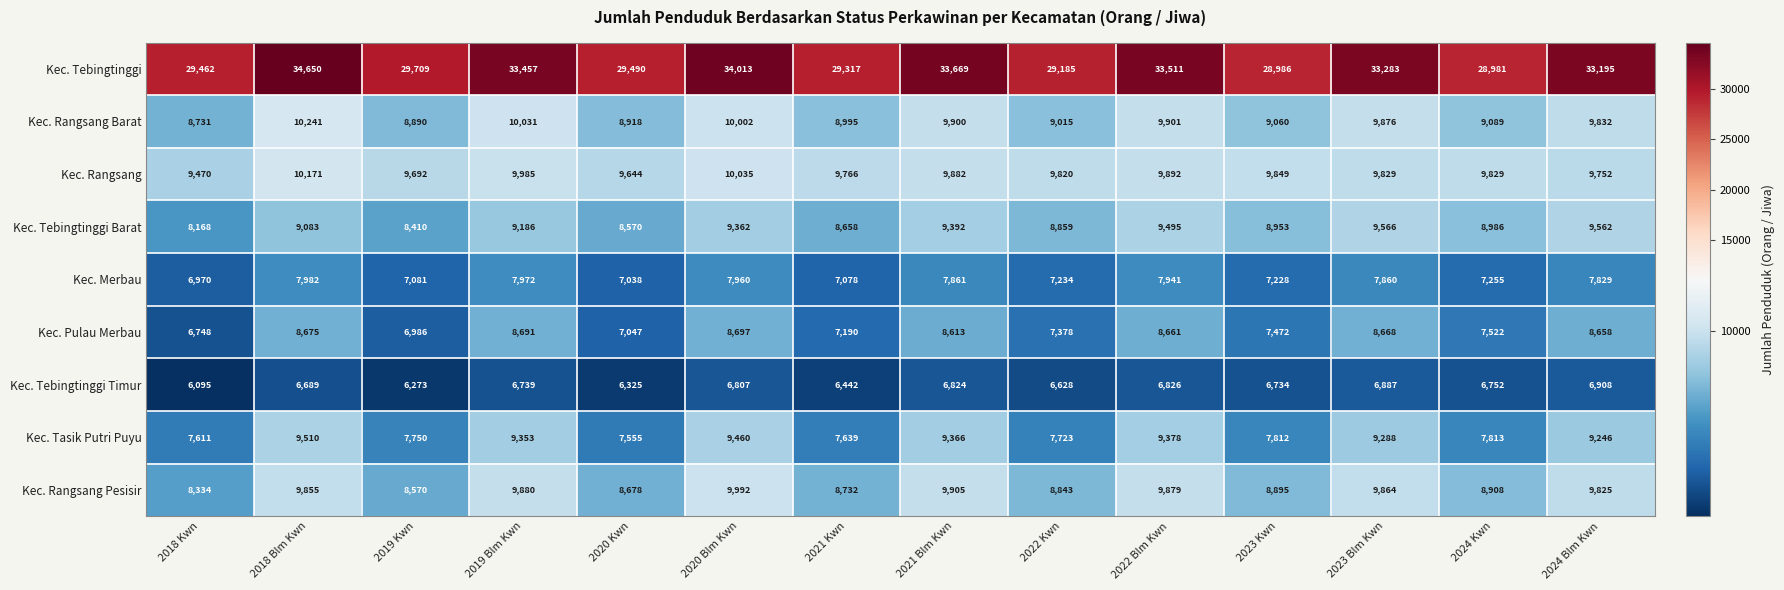

Is it true that Kec. Rangsang equals 9820 at 2022 Kwn?

True